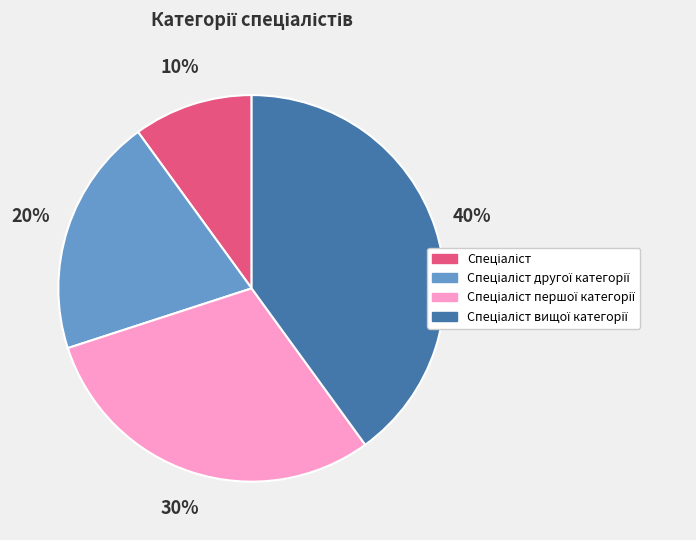

Is there any slice that represents more than half of the pie?

No